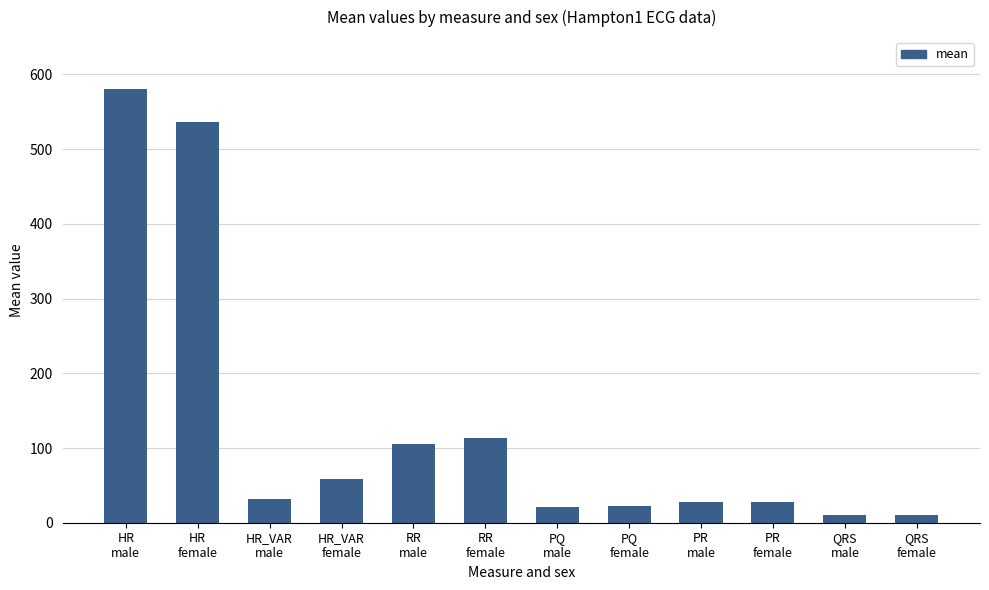

What is the change in value from HR_VAR
female to RR
male?

+46.9